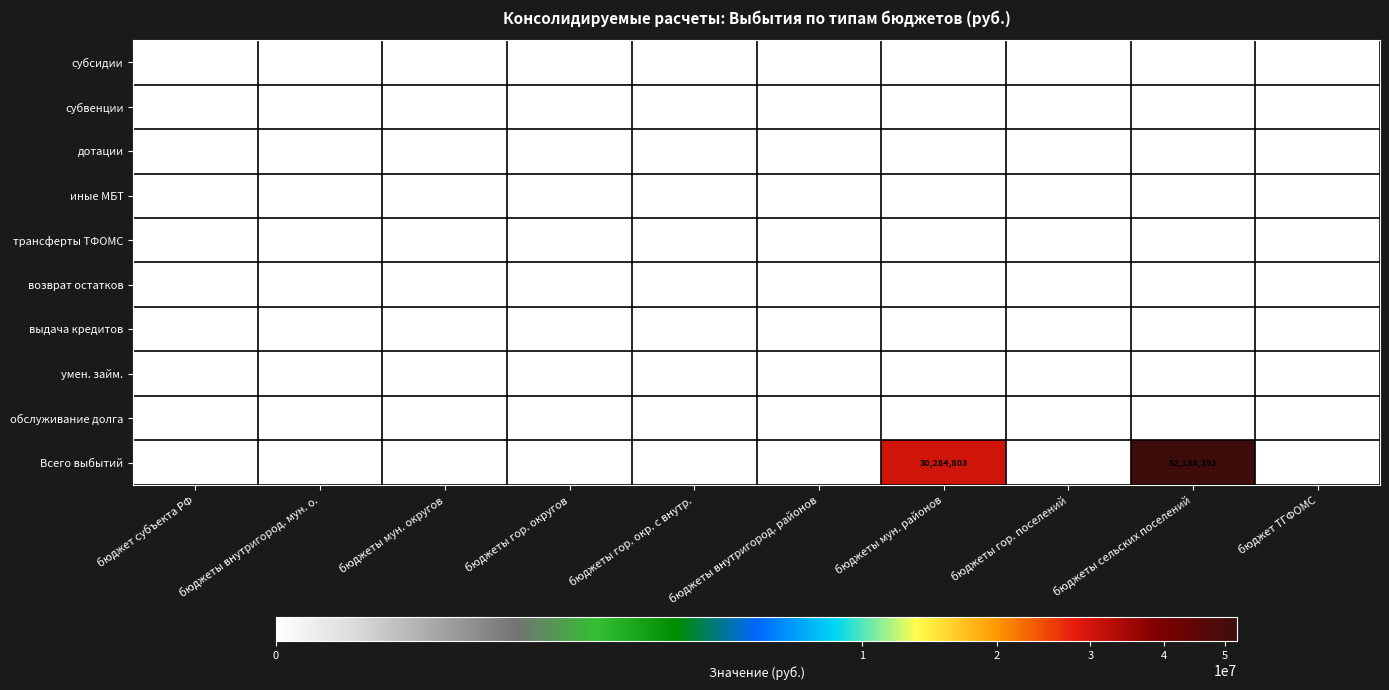

True or false: трансферты ТФОМС has a value of 0 at бюджет ТГФОМС.

True